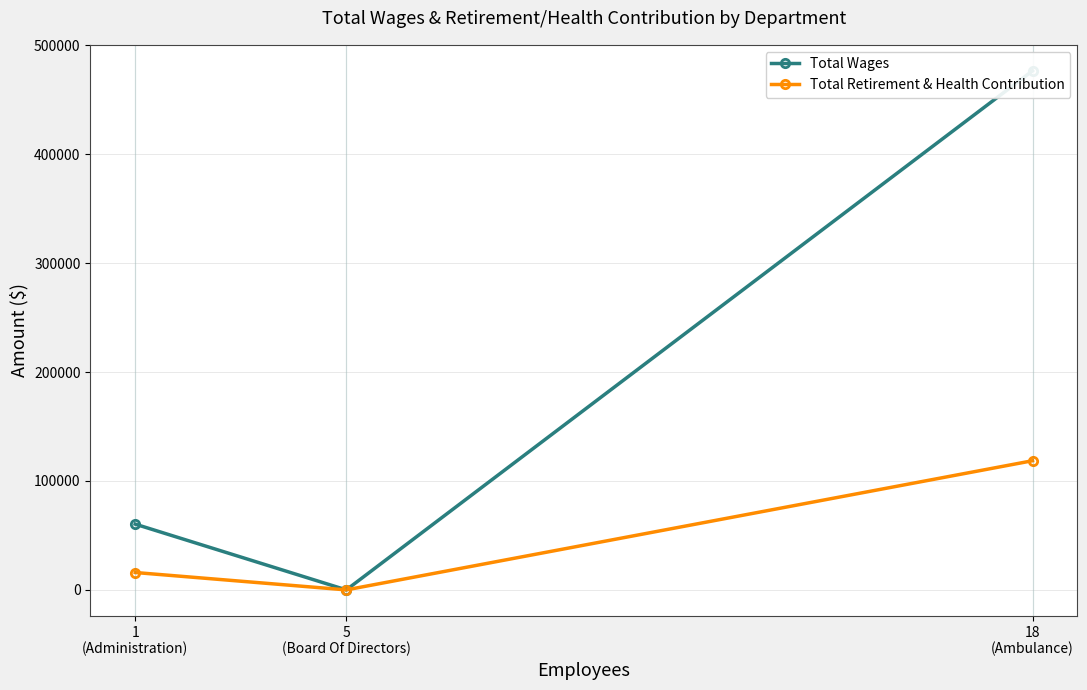

How many values in Total Retirement & Health Contribution are above zero?

2